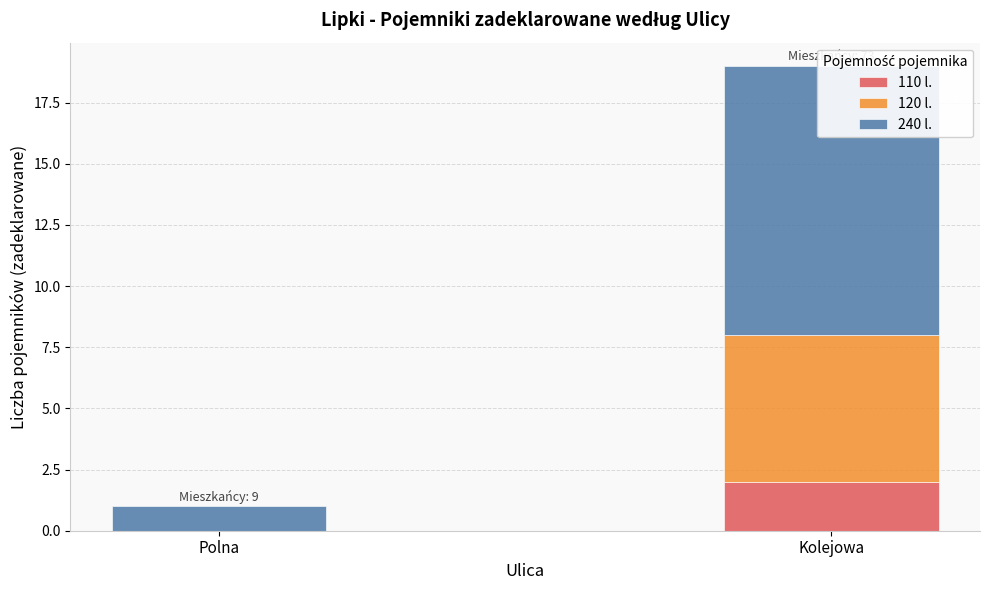

What is the difference between the maximum and minimum values in the 110 l. series?

2